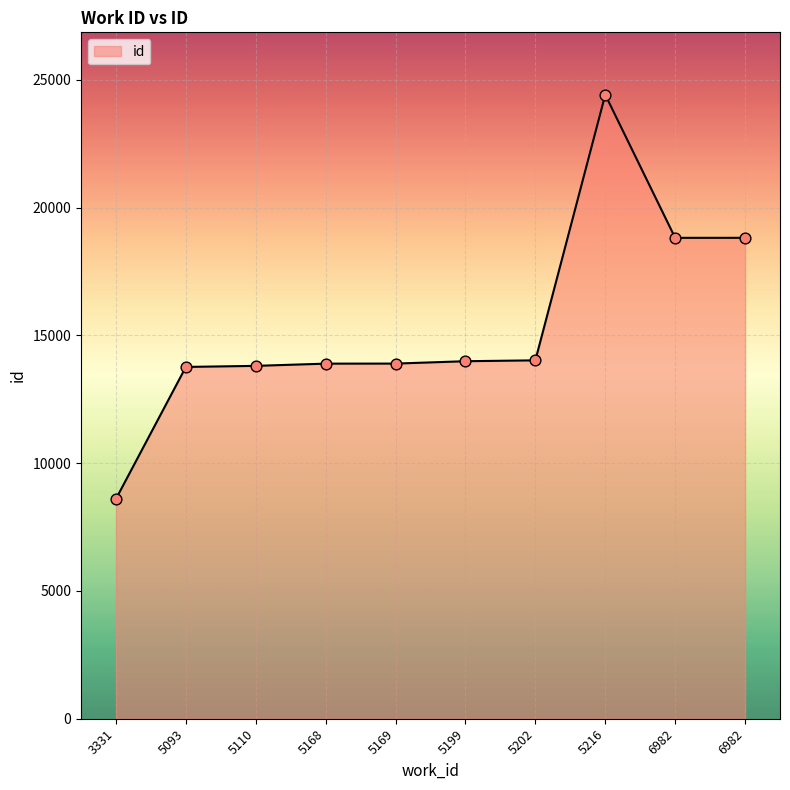

Does the chart have visible grid lines?

Yes